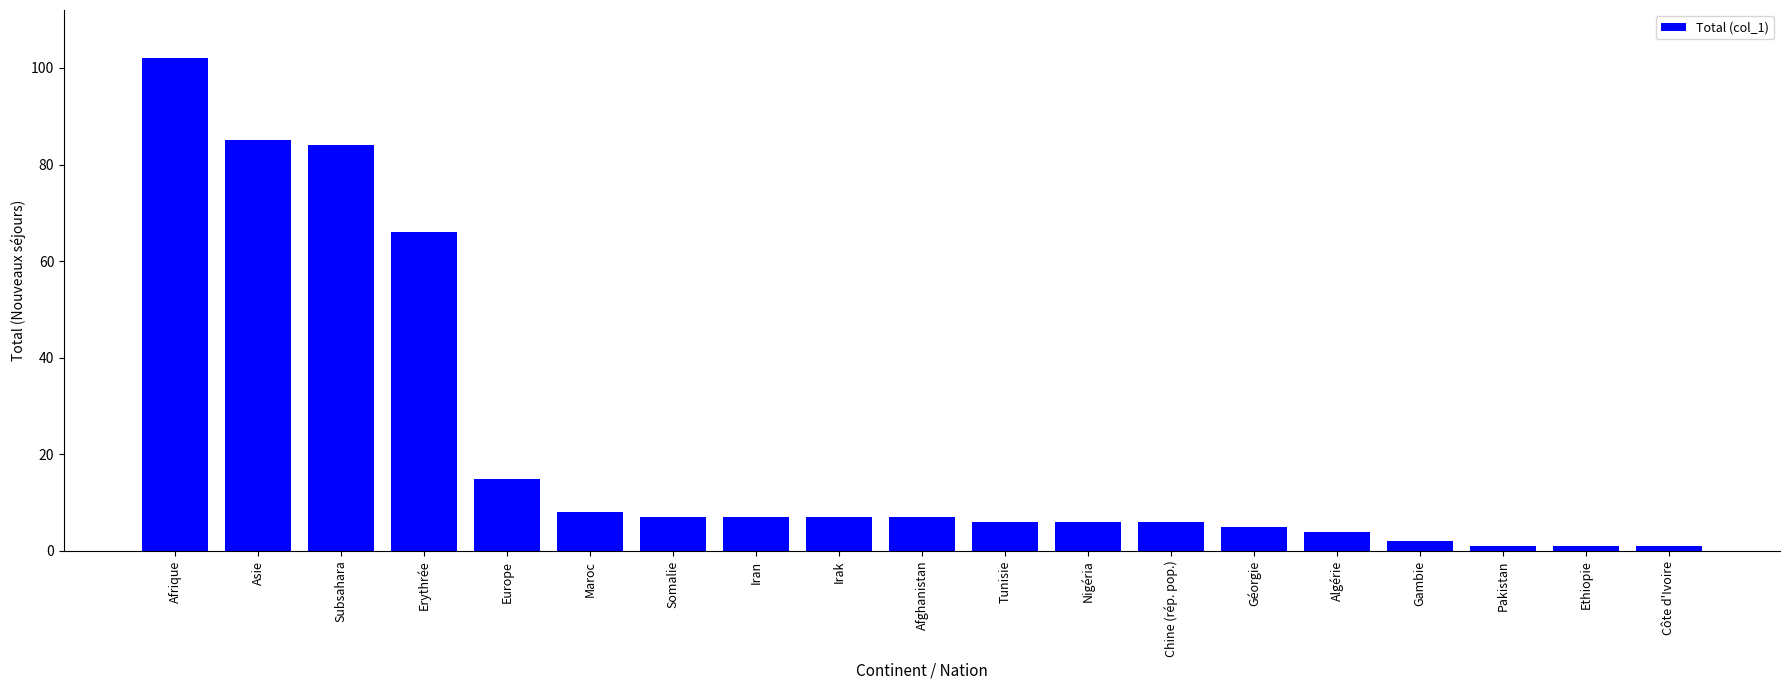

What is the average value?

22